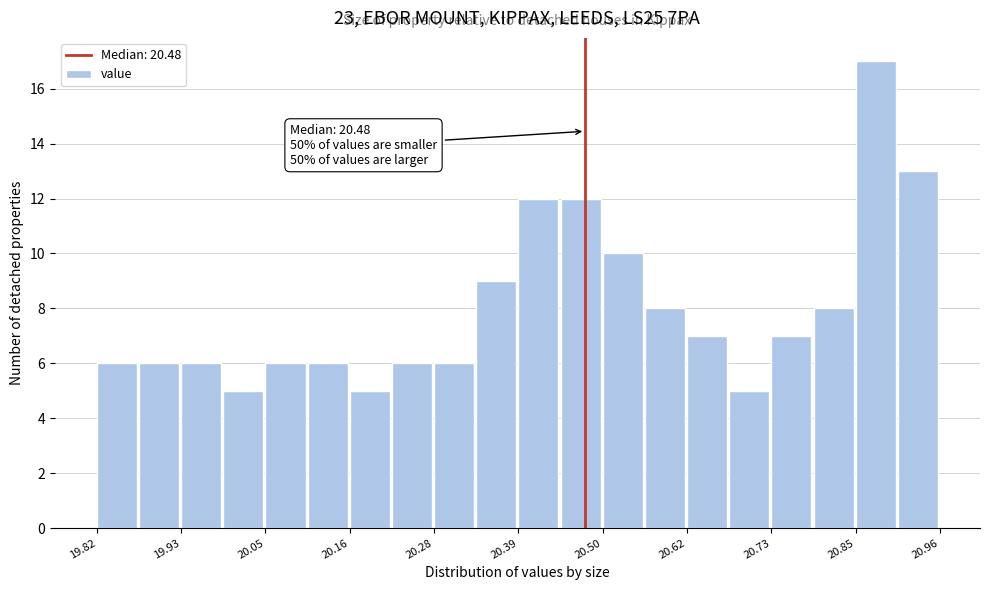

Read against the x-axis, roughly where is the centre of the tallest bar?

20.88